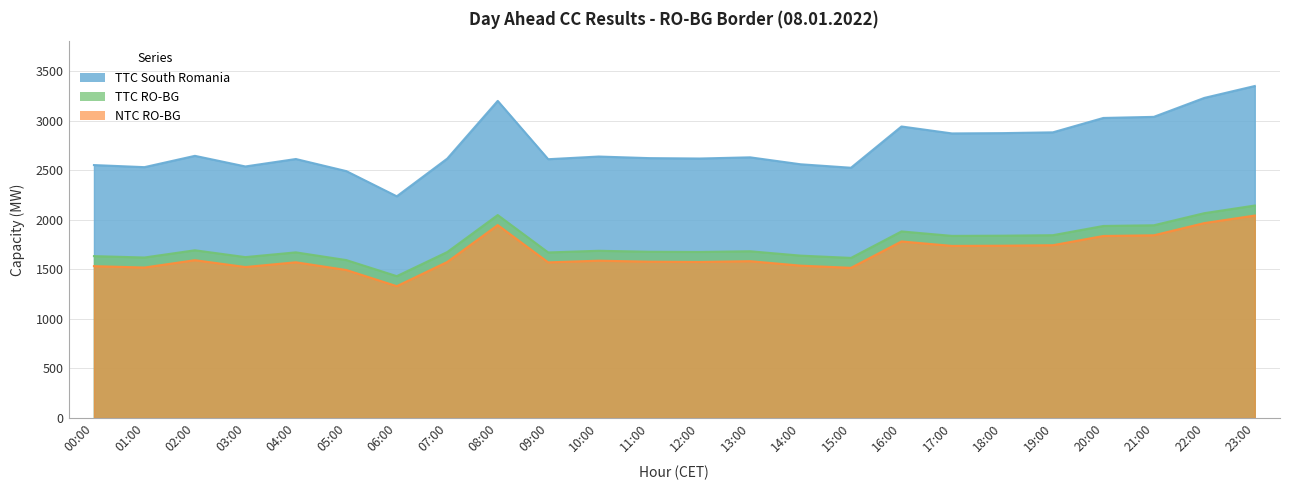

How many values in the TTC South Romania series exceed 2629?

11